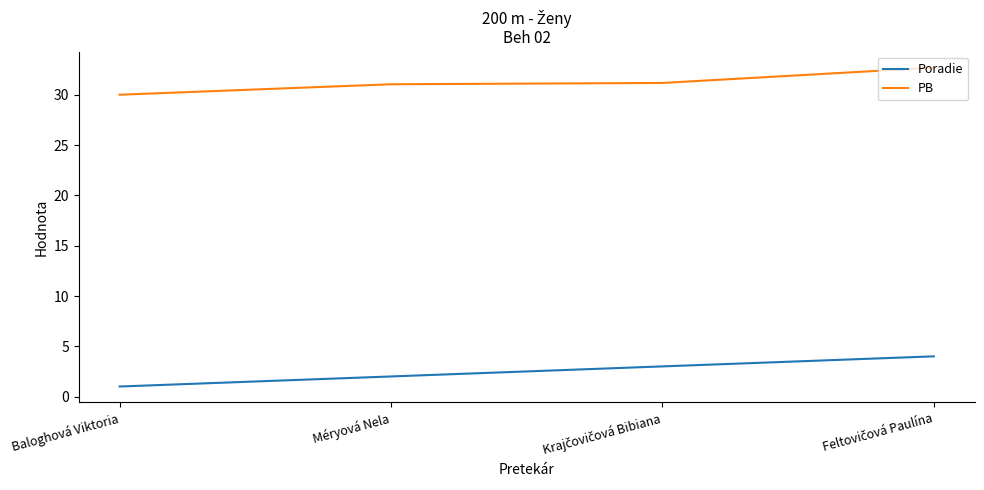

What position from the right is Baloghová Viktoria?

4